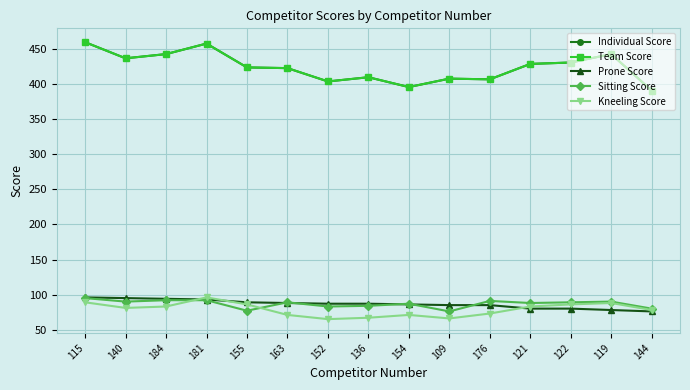

How many lines are shown in the chart?

5